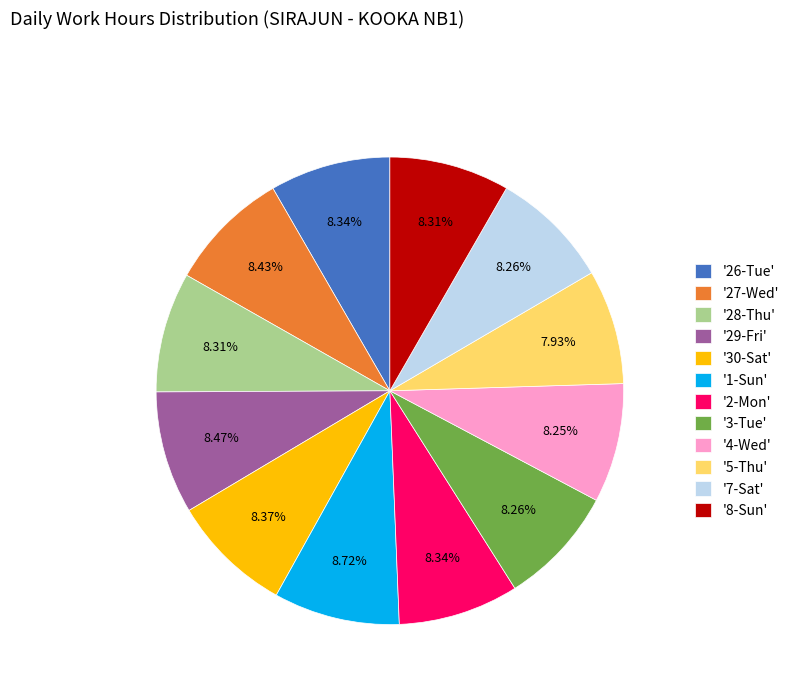

Between '27-Wed' and '5-Thu', which is larger?

'27-Wed'